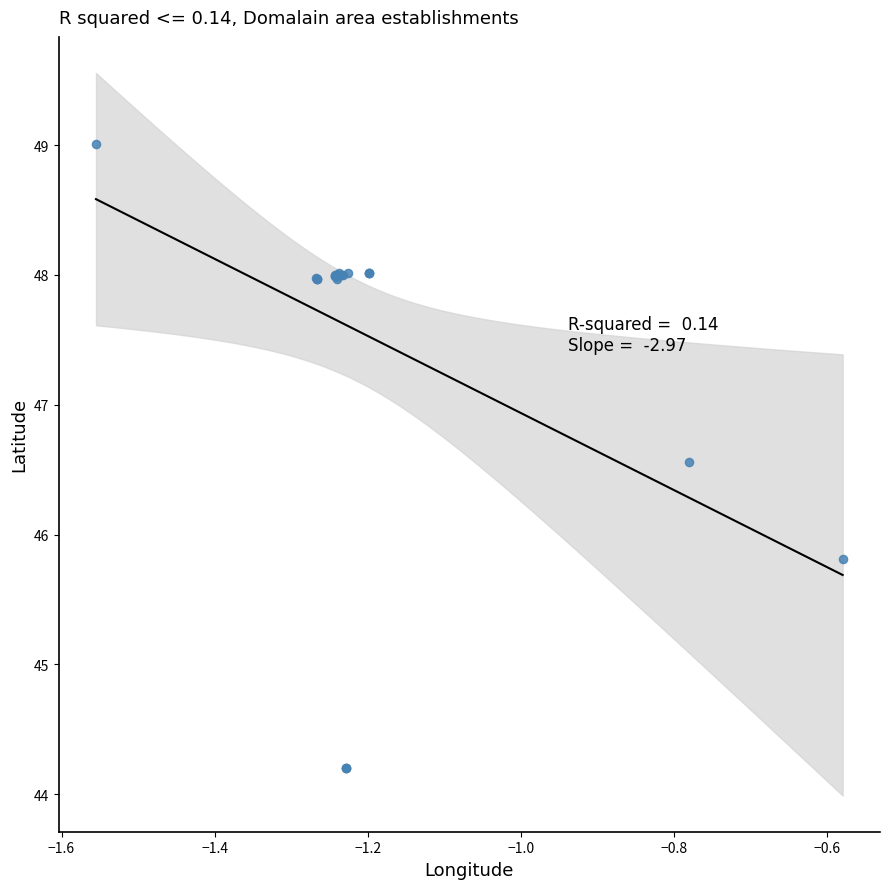

What Y value in the scatter plot is closest to 46?

45.8